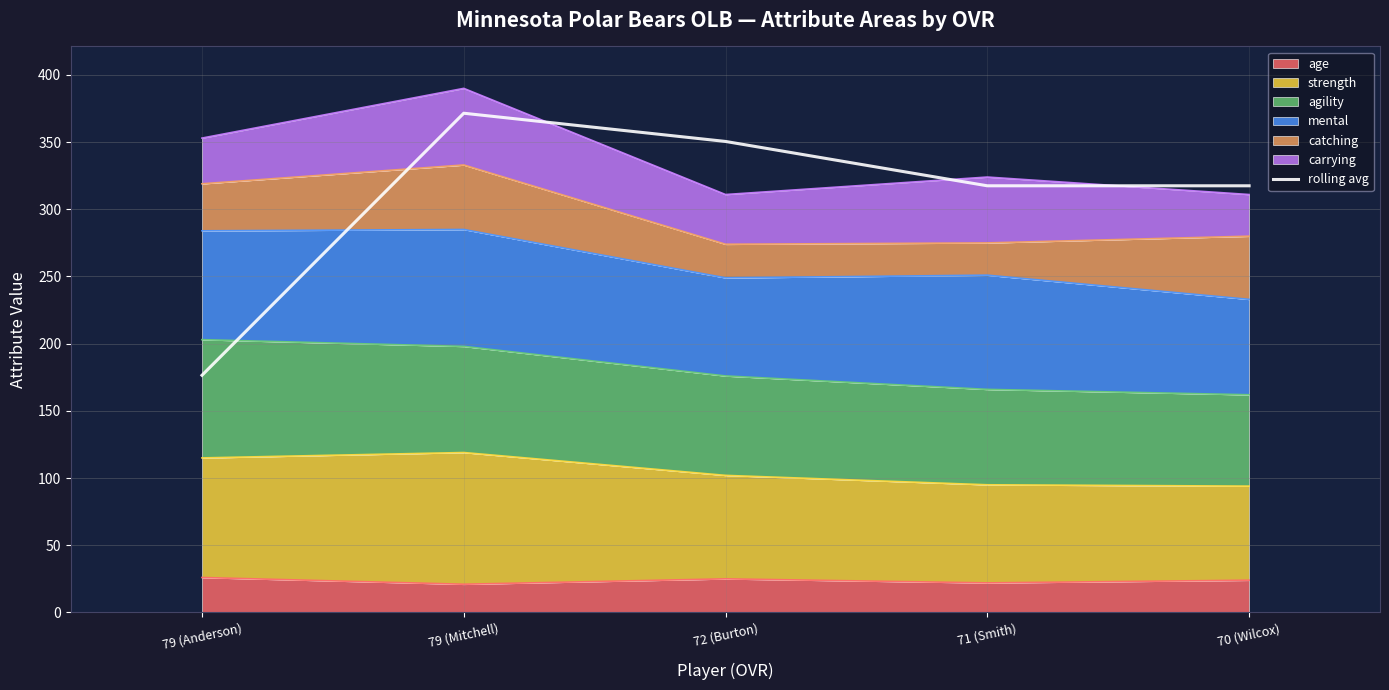

Reading right to left, transcribe all the data shown in this chart.

70 (Wilcox)=317.5	71 (Smith)=317.5	72 (Burton)=350.5	79 (Mitchell)=371.5	79 (Anderson)=176.5